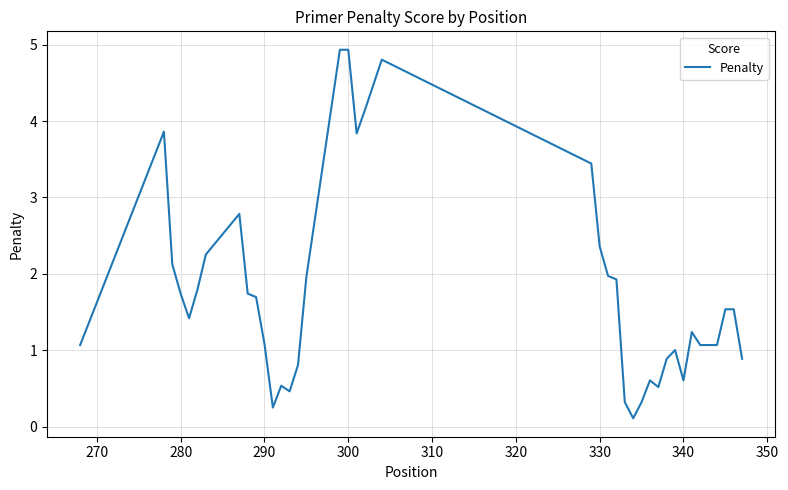

What is the maximum value shown in the chart?

4.9